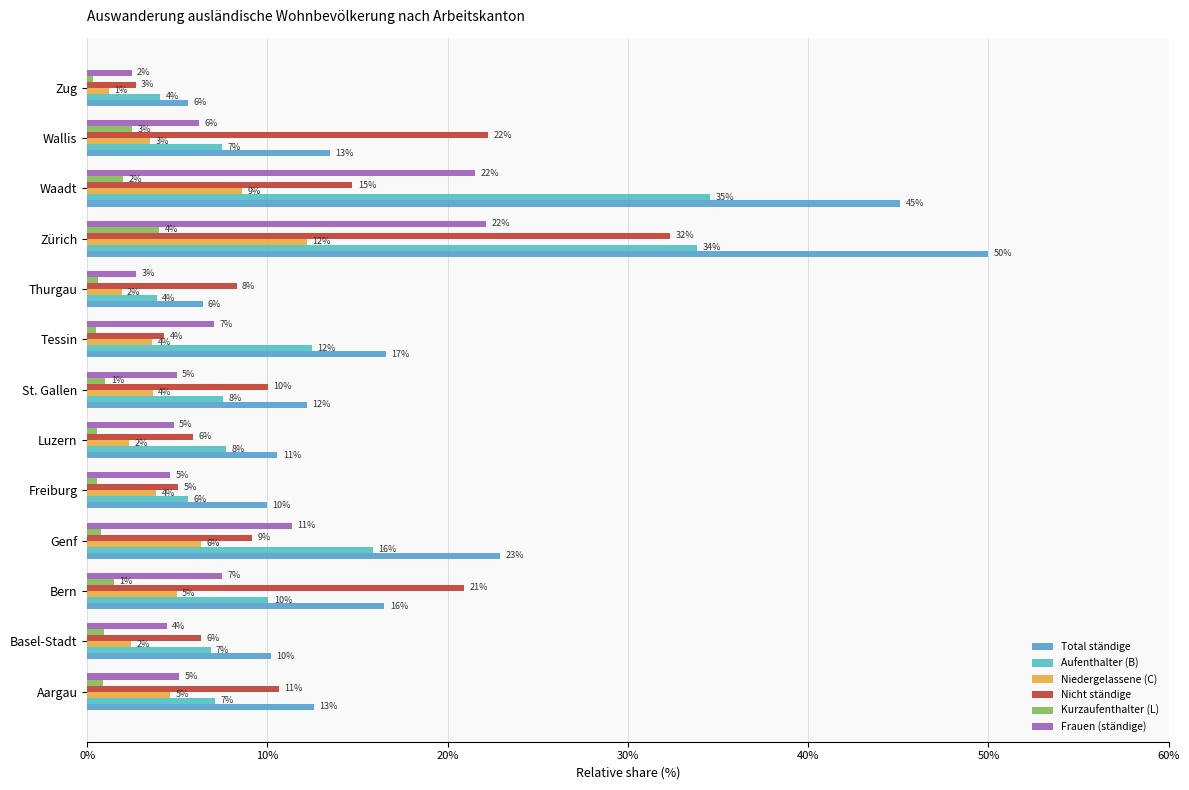

What is the sum of all Niedergelassene (C) values?

59.1